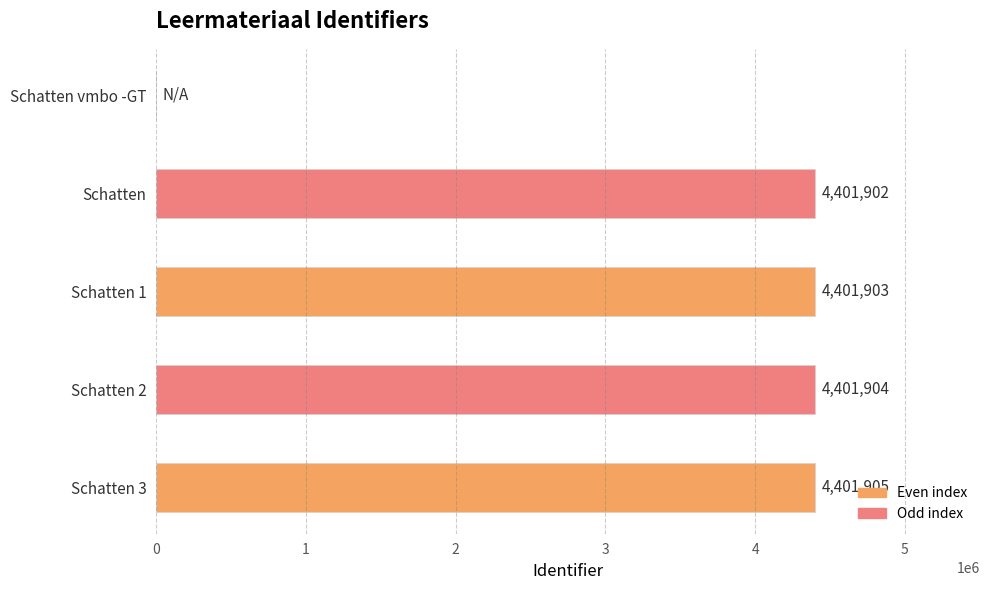

What is the average value?

3521523